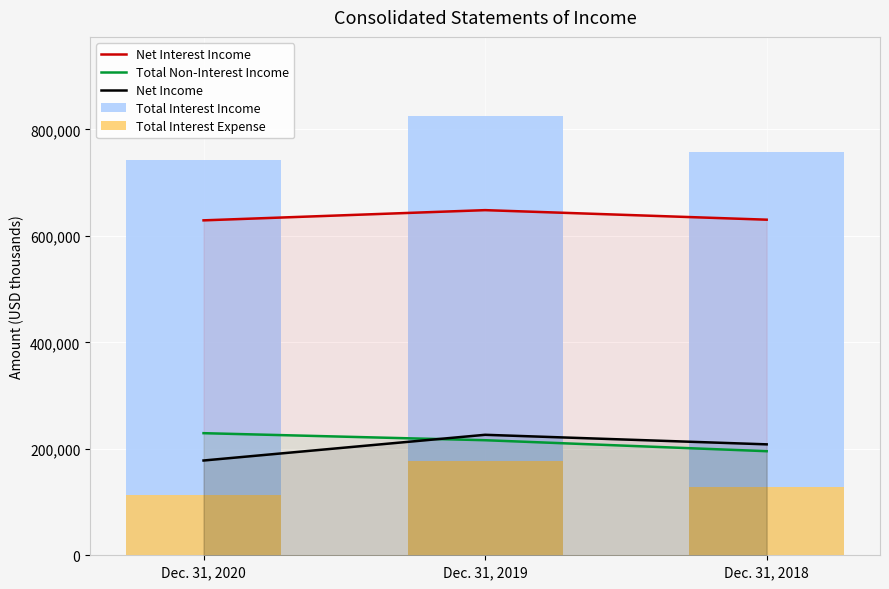

True or false: Total Interest Income has a value of 363844 at Dec. 31, 2018.

False